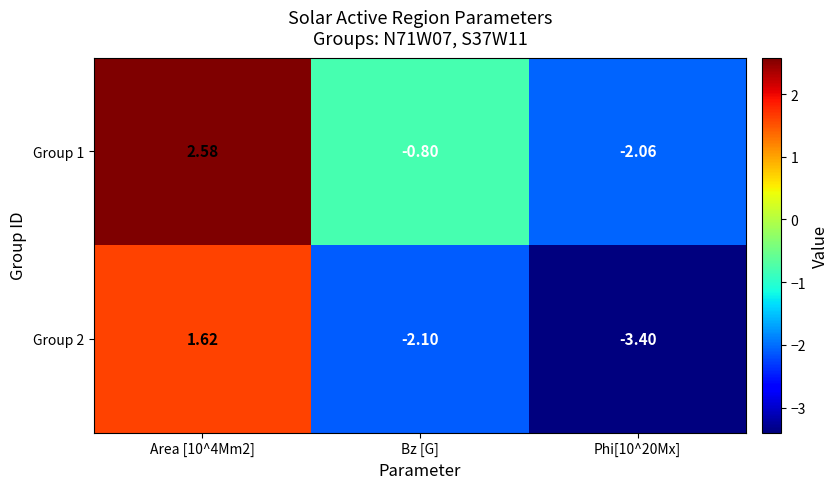

Is the value of Group 2 at Area [10^4Mm2] greater than the value of Group 1 at Bz [G]?

Yes